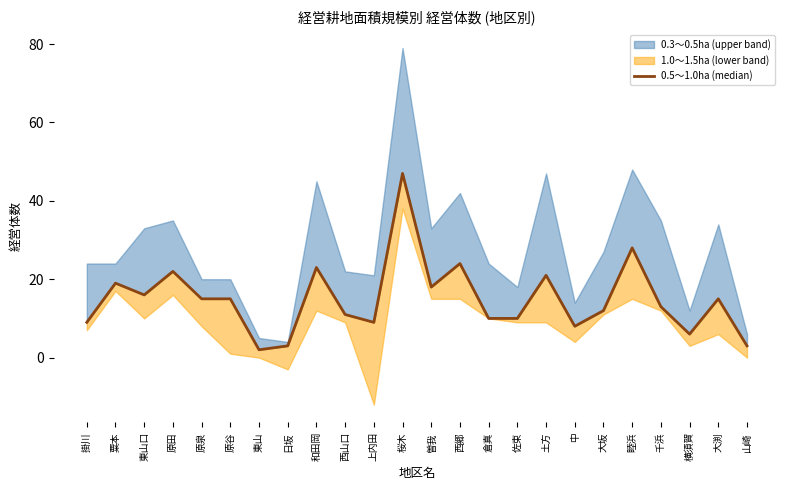

Does the chart have visible grid lines?

No